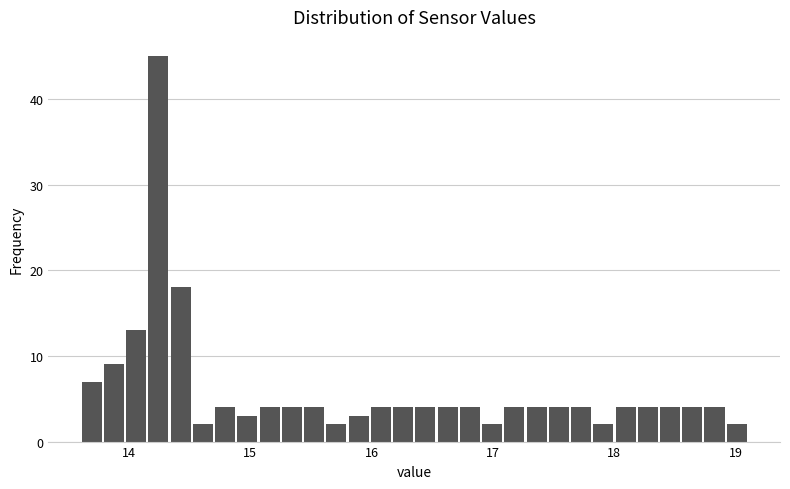

Read against the x-axis, roughly where is the centre of the tallest bar?

14.2